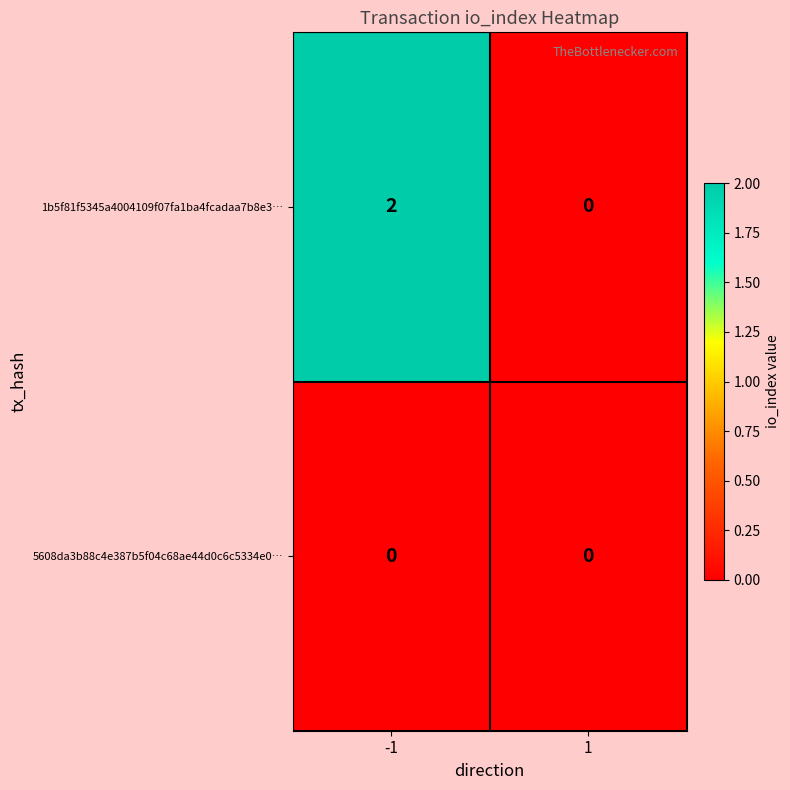

Which series has the largest total across all categories?

1b5f81f5345a4004109f07fa1ba4fcadaa7b8e3…